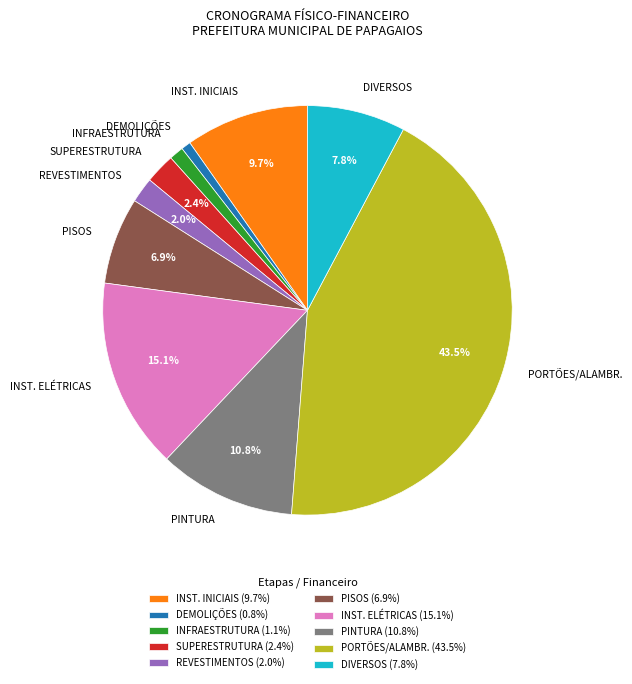

To the nearest percent, what is the difference between the PISOS and SUPERESTRUTURA slice percentages?

4%